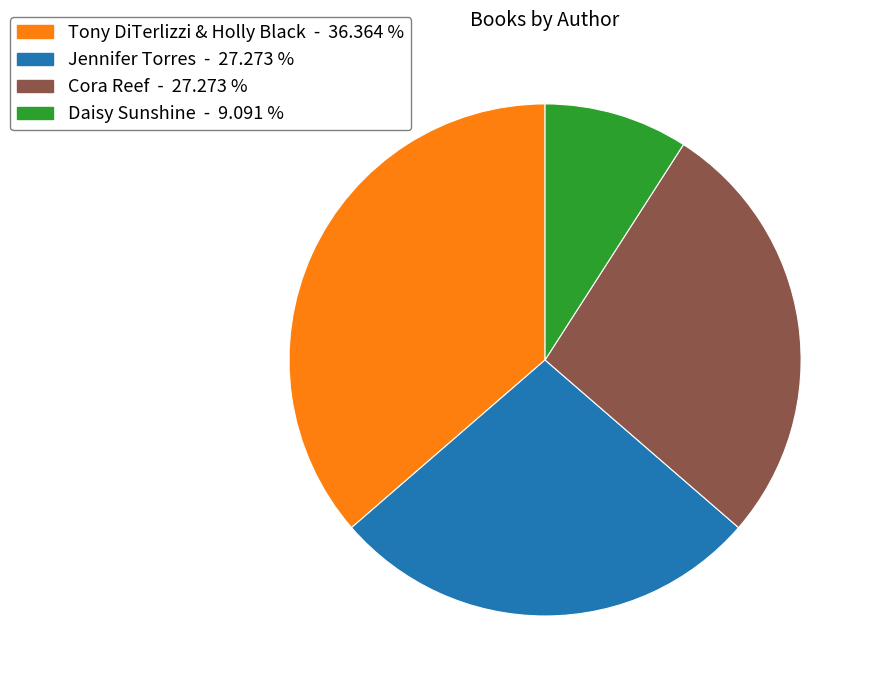

Is the sum of Daisy Sunshine - 9.091 % and Cora Reef - 27.273 % greater than half?

No